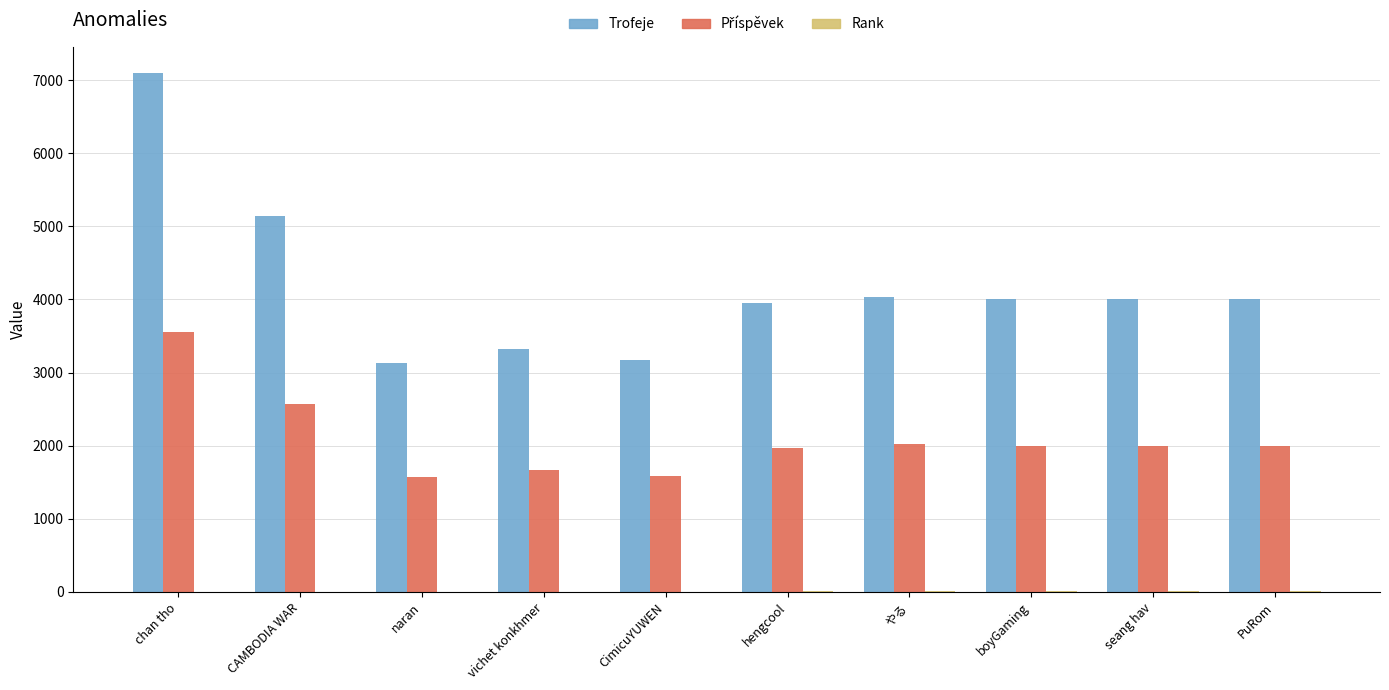

What is the greatest value displayed?

7099